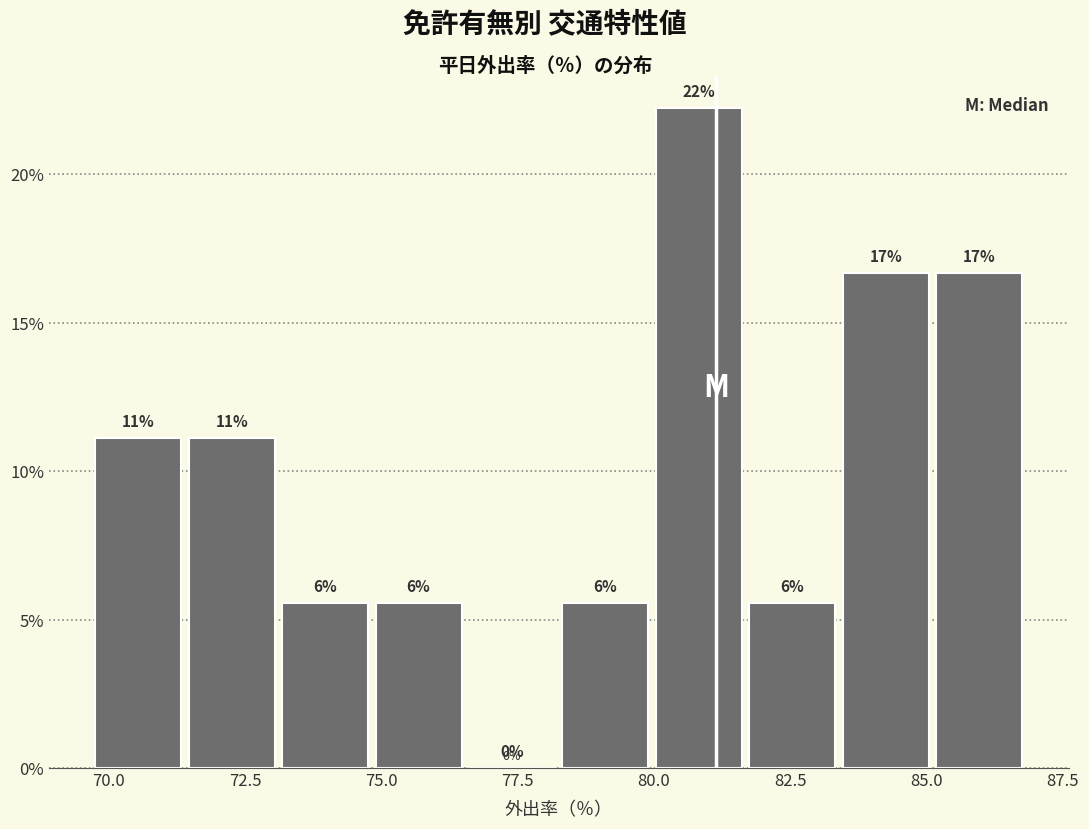

Read against the x-axis, roughly where is the centre of the tallest bar?

81.0